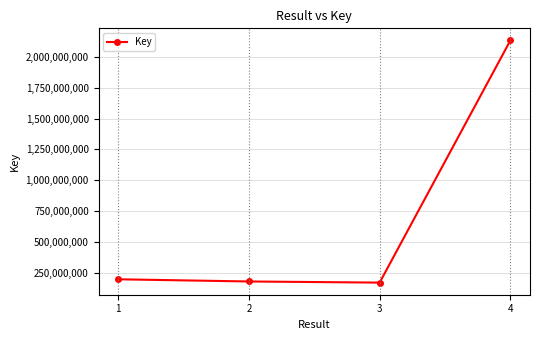

How many points are lower than both their immediate neighbors (excluding endpoints)?

1